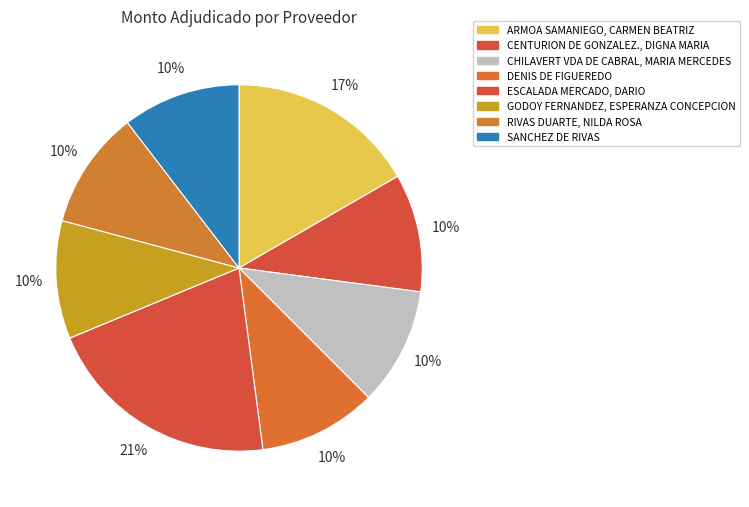

Is there a majority slice in this chart?

No